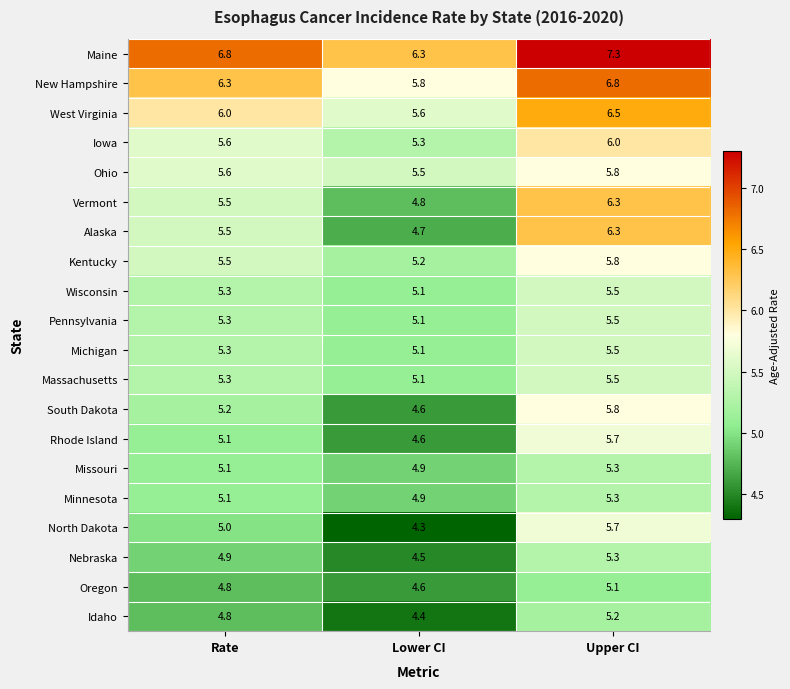

Rank the categories by West Virginia value from highest to lowest.

Upper CI, Rate, Lower CI